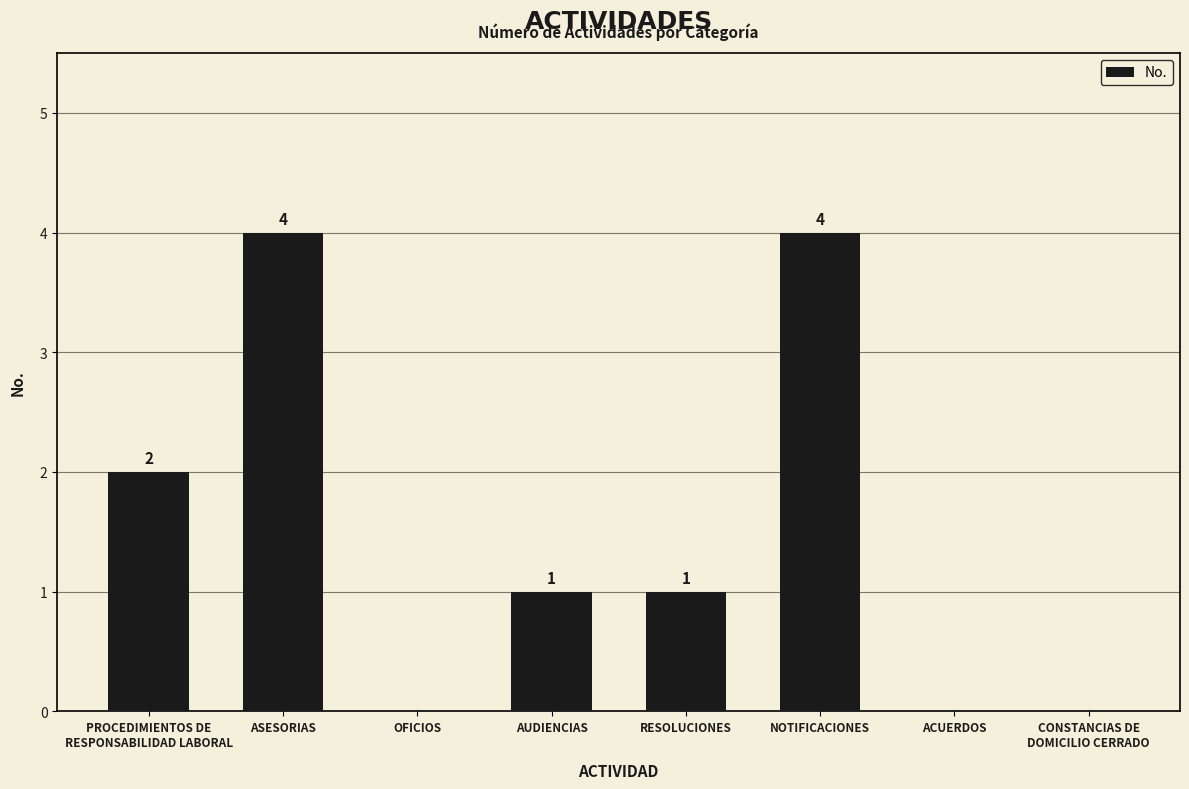

Reading left to right, transcribe all the data shown in this chart.

PROCEDIMIENTOS DE
RESPONSABILIDAD LABORAL=2	ASESORIAS=4	OFICIOS=0	AUDIENCIAS=1	RESOLUCIONES=1	NOTIFICACIONES=4	ACUERDOS=0	CONSTANCIAS DE
DOMICILIO CERRADO=0